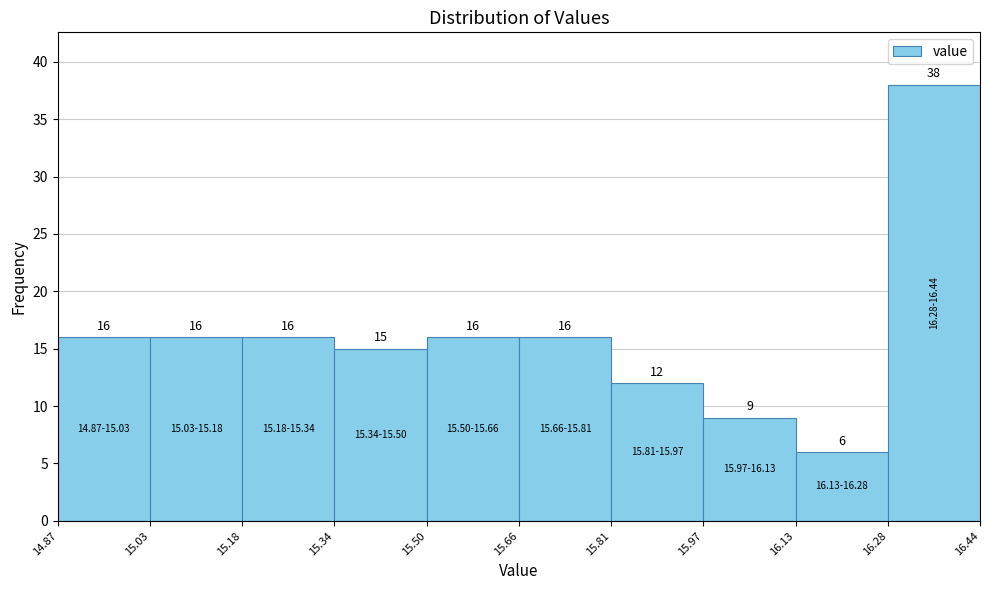

Reading left to right, transcribe this chart: for each bar, give the range it covers on the x-axis and its height.

14.87 to 15.03: 16
15.03 to 15.18: 16
15.18 to 15.34: 16
15.34 to 15.50: 15
15.50 to 15.66: 16
15.66 to 15.81: 16
15.81 to 15.97: 12
15.97 to 16.13: 9
16.13 to 16.28: 6
16.28 to 16.44: 38